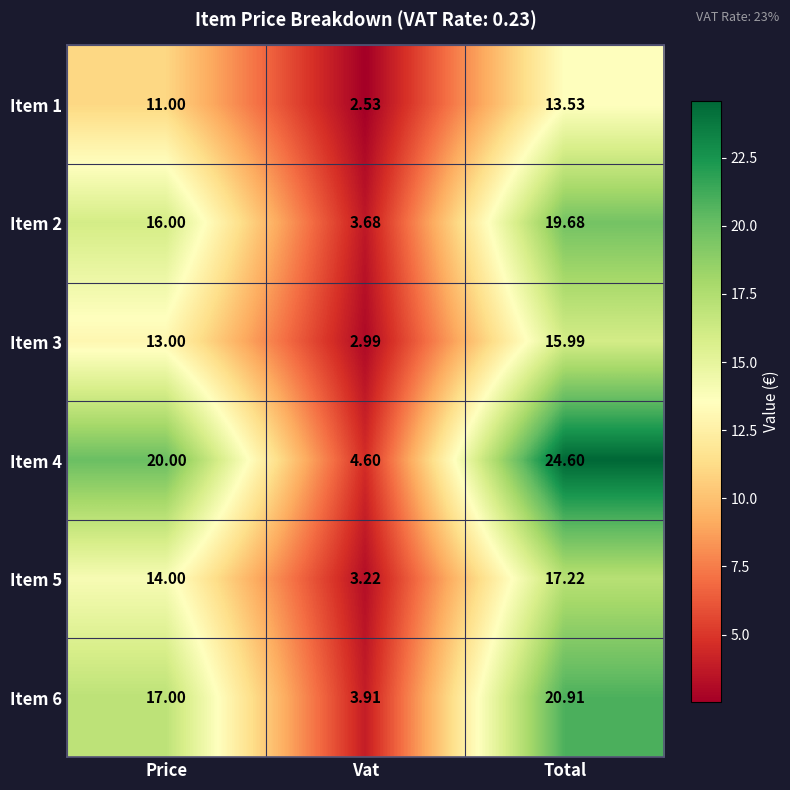

Which category has the highest value across all series?

Total